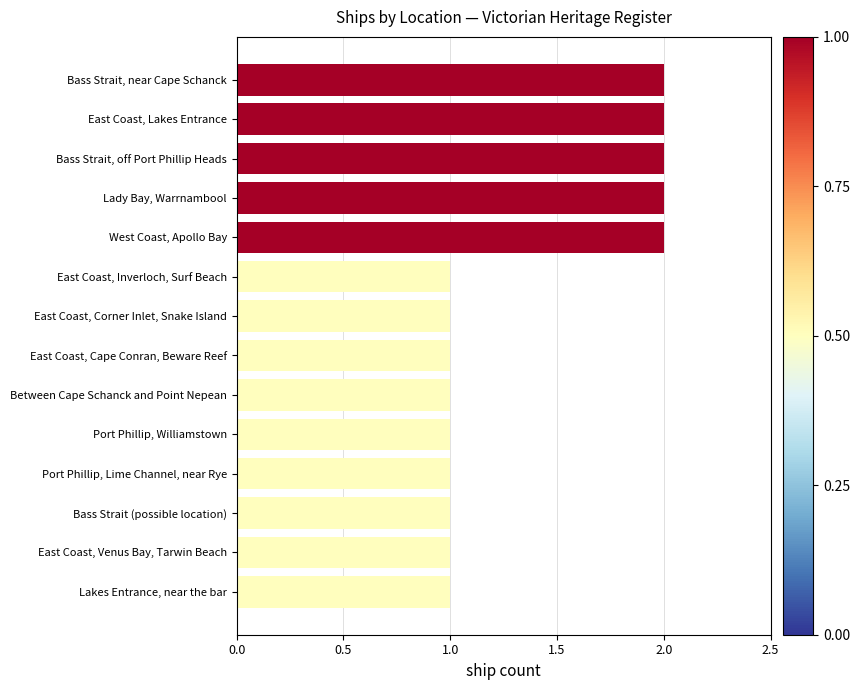

What is the change in value from East Coast, Corner Inlet, Snake Island to Lady Bay, Warrnambool?

+1